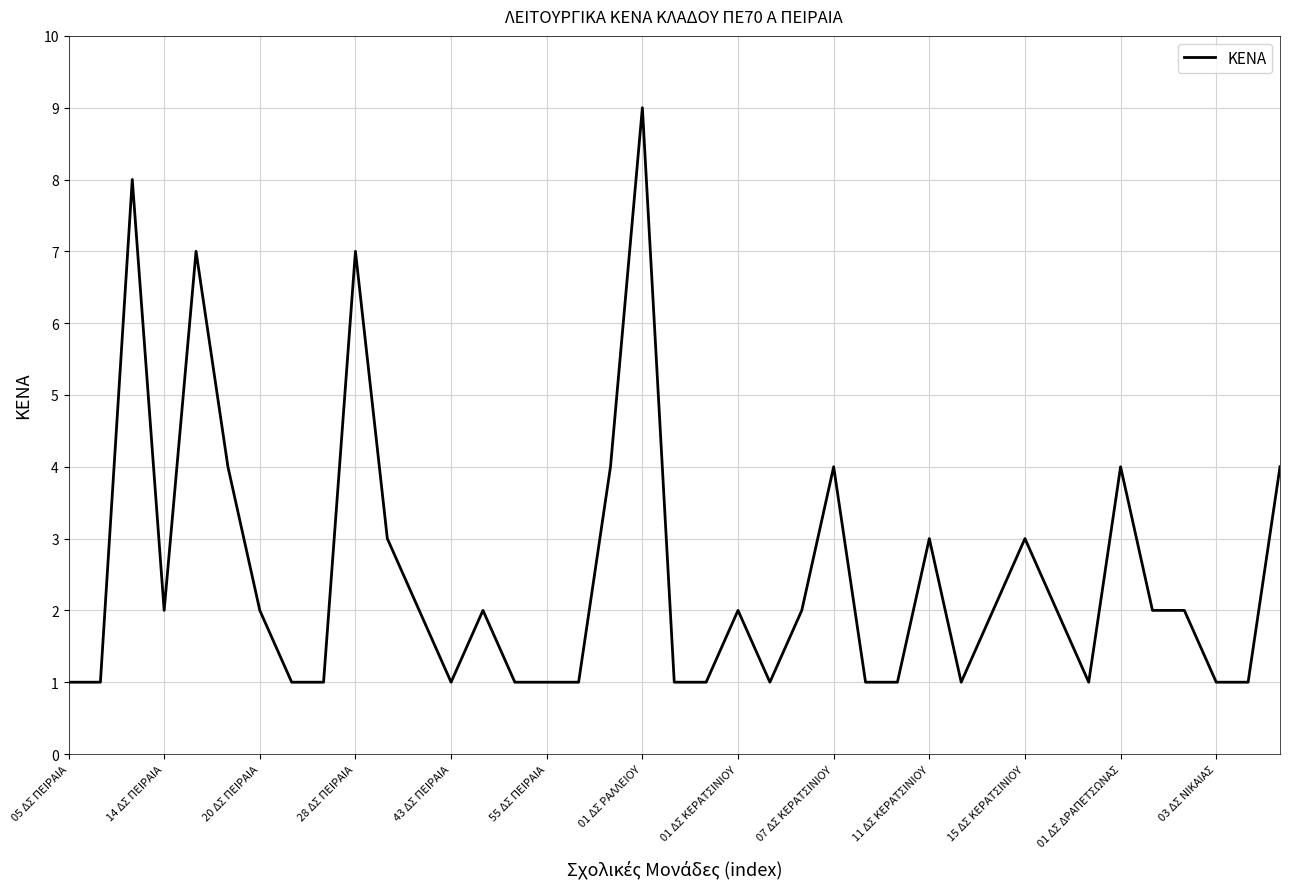

What is the maximum value shown in the chart?

9